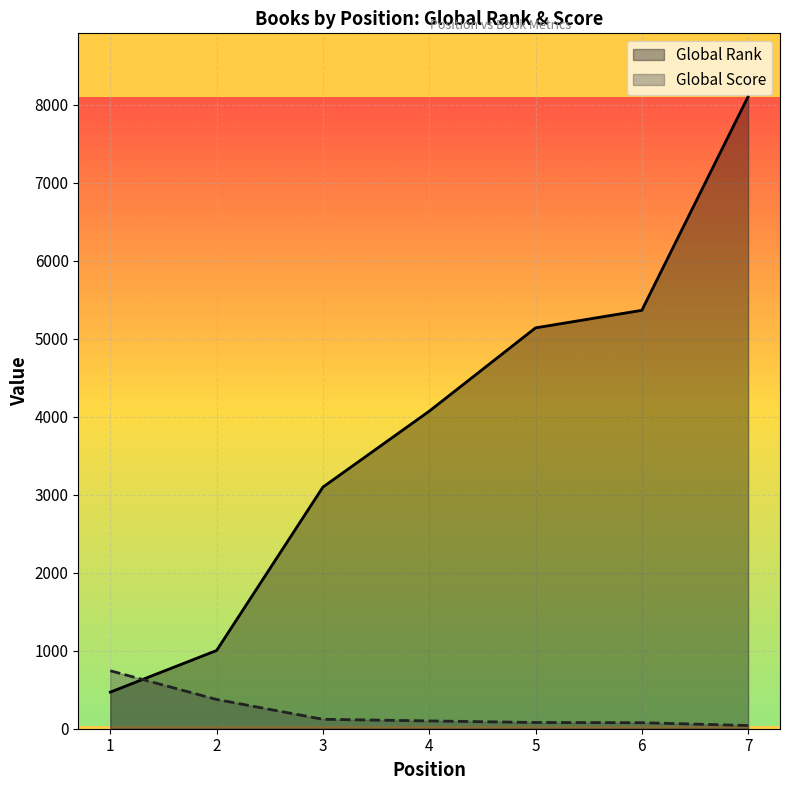

How many lines are shown in the chart?

2